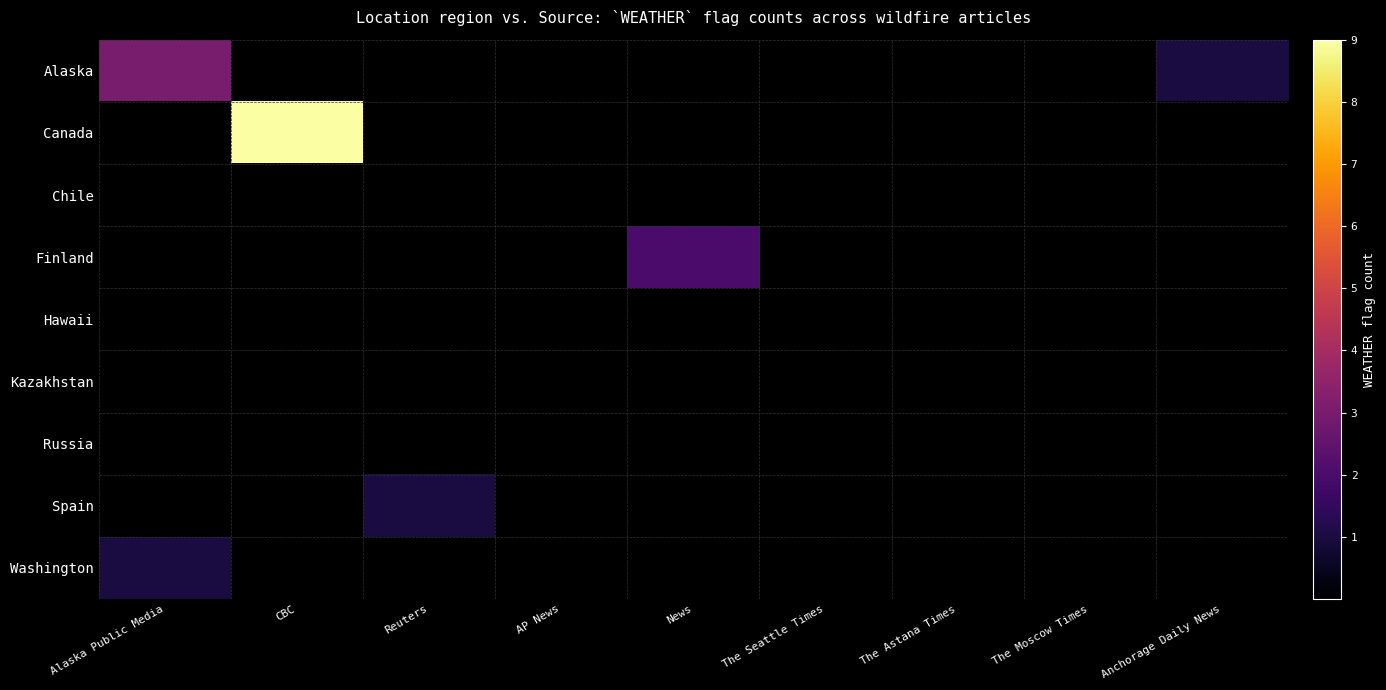

List the series in order of their peak value, highest first.

Canada, Alaska, Finland, Spain, Washington, Chile, Hawaii, Kazakhstan, Russia